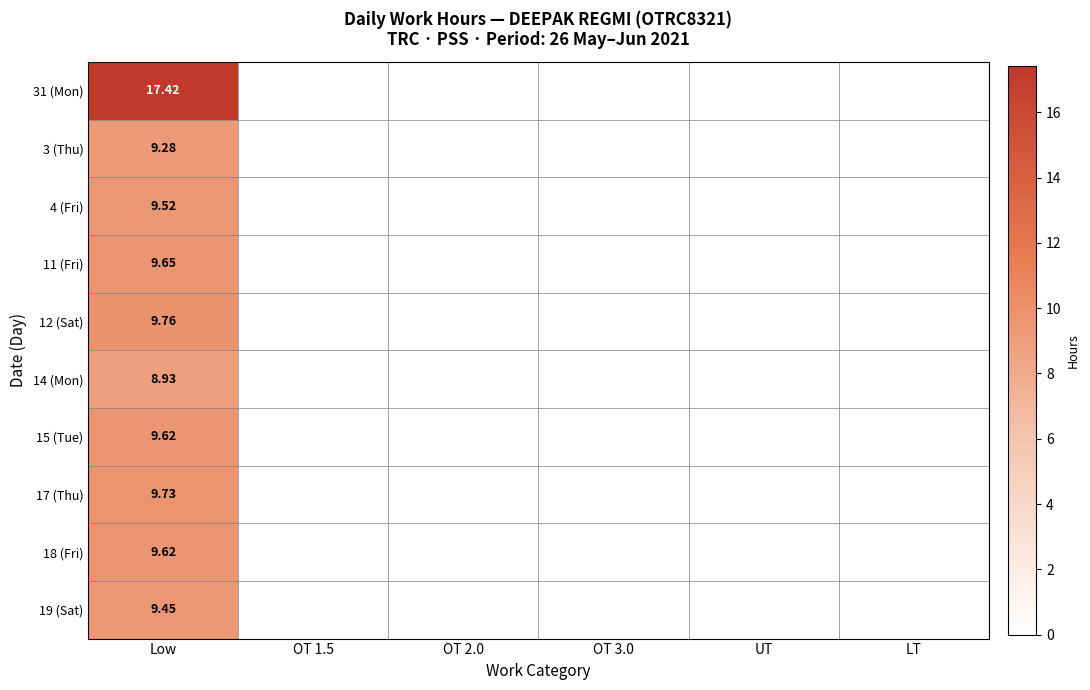

Rank the series by their maximum value, from highest to lowest.

31 (Mon), 12 (Sat), 17 (Thu), 11 (Fri), 15 (Tue), 18 (Fri), 4 (Fri), 19 (Sat), 3 (Thu), 14 (Mon)